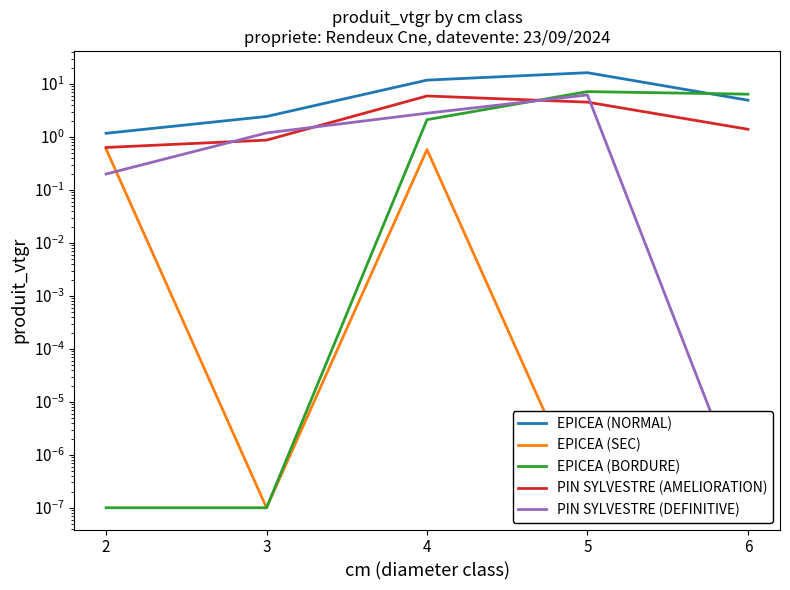

How many data points in EPICEA (NORMAL) are above 4?

3